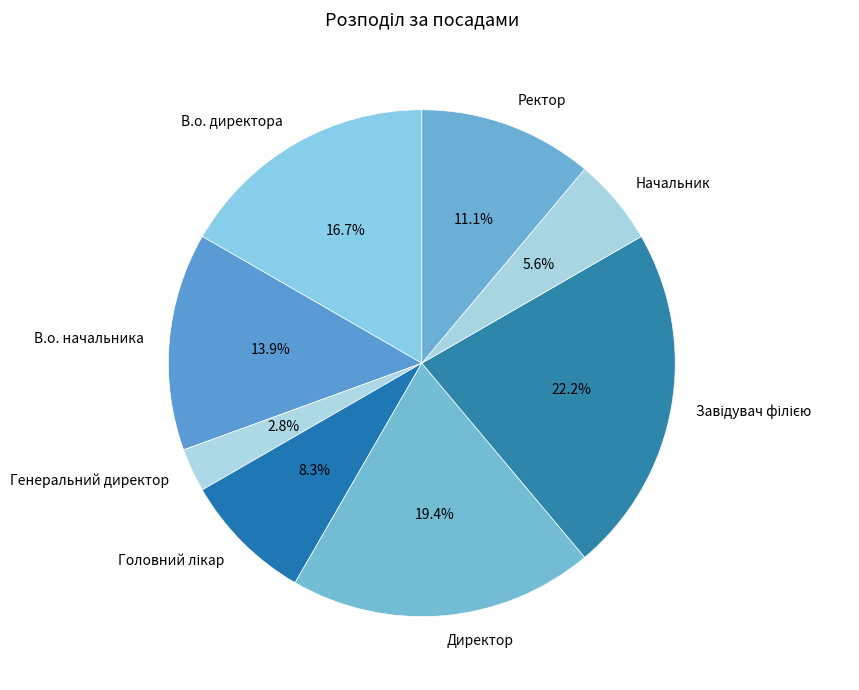

Which category has the smallest portion of the pie?

Генеральний директор